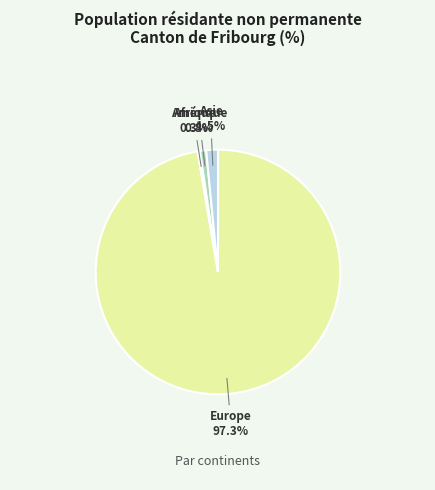

Is there any slice that represents more than half of the pie?

Yes